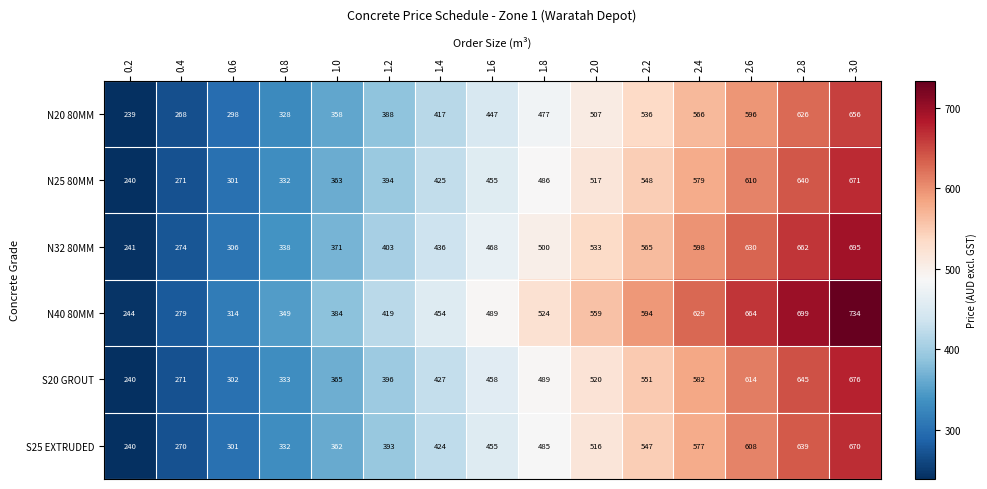

At which category does the chart reach its peak across all series?

3.0